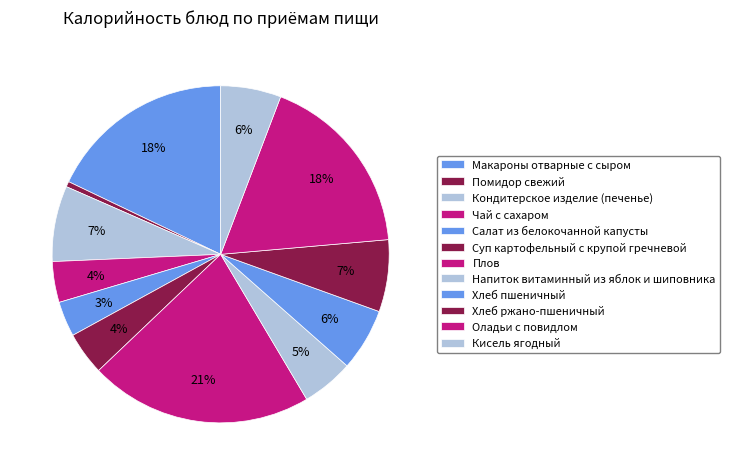

The Напиток витаминный из яблок и шиповника slice represents 5% of the pie. True or false?

True